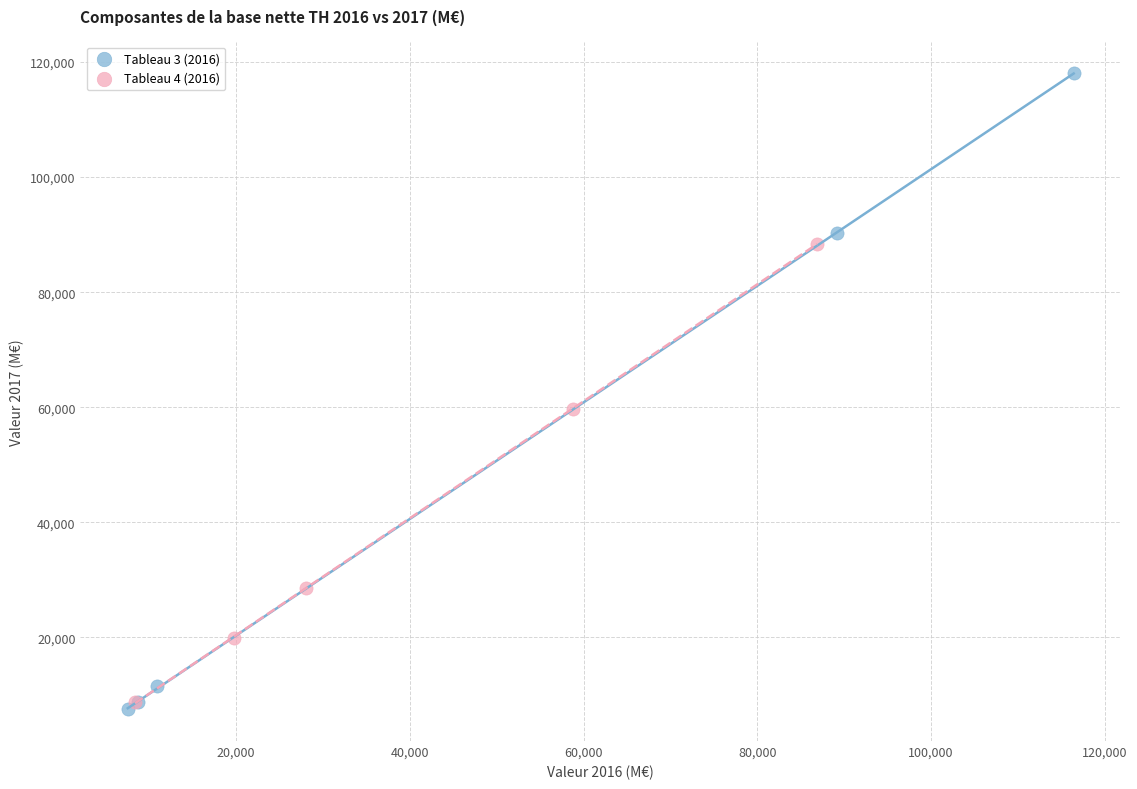

Which series has the widest spread of Y values?

Tableau 3 (2016)